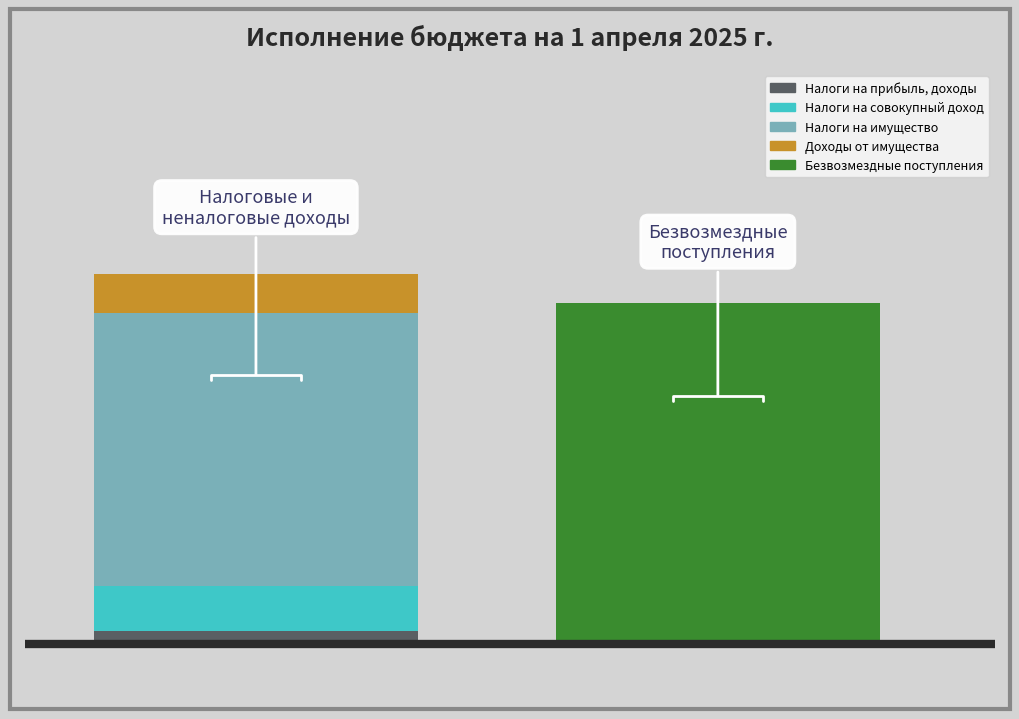

What is the average value of the Налоги на имущество series?

822788